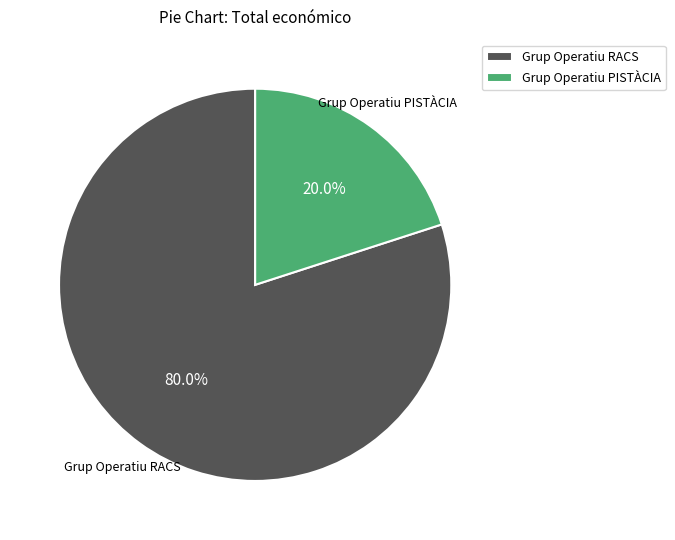

What is the smallest slice in the pie chart?

Grup Operatiu PISTÀCIA